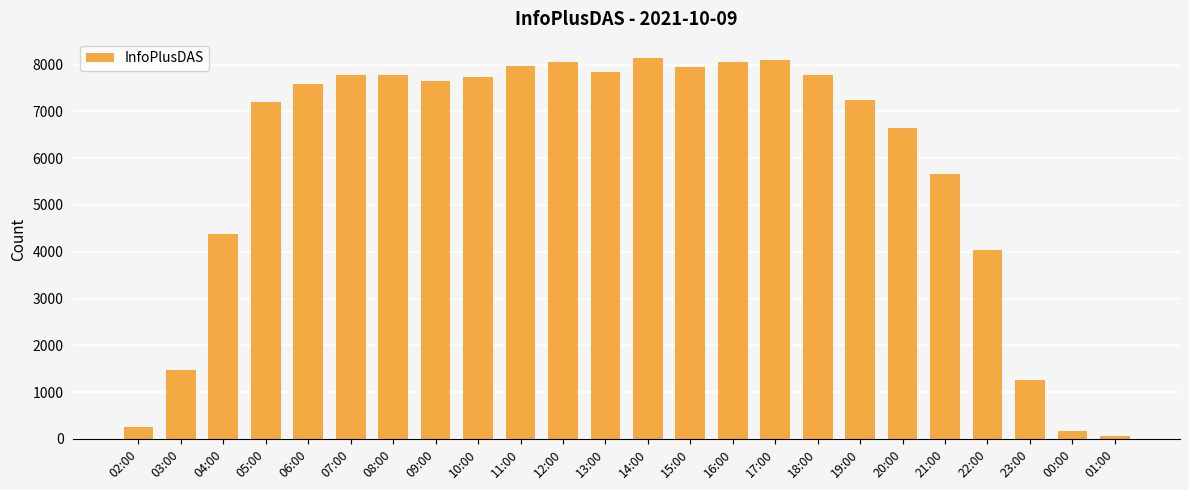

The chart shows a value of 2432 at 14:00. True or false?

False